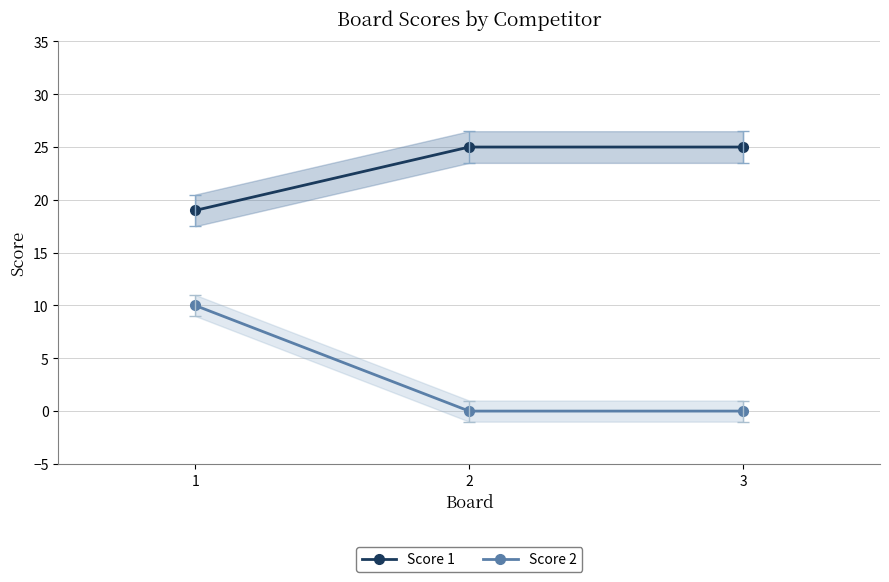

The value of Score 2 at 1 is 17. True or false?

False